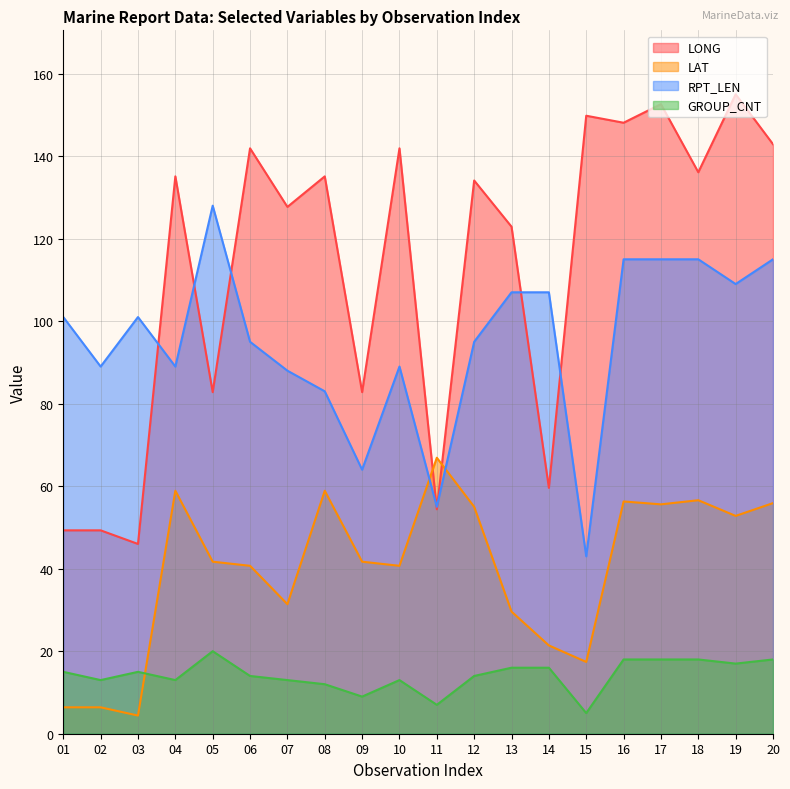

How many data points does each series have?

20